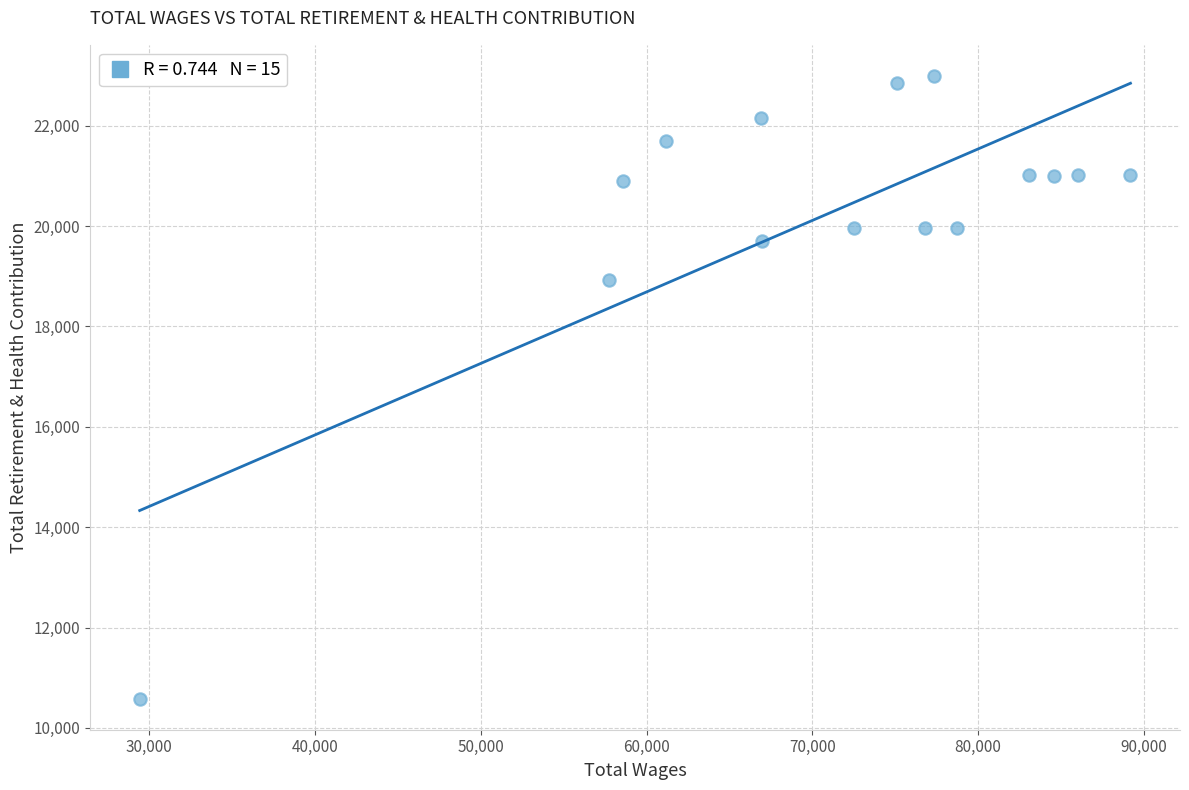

What Y value in the scatter plot is closest to 16787?

18918